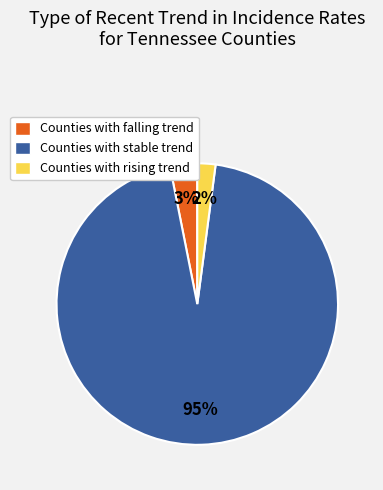

Which category has the biggest portion of the pie?

Counties with stable trend